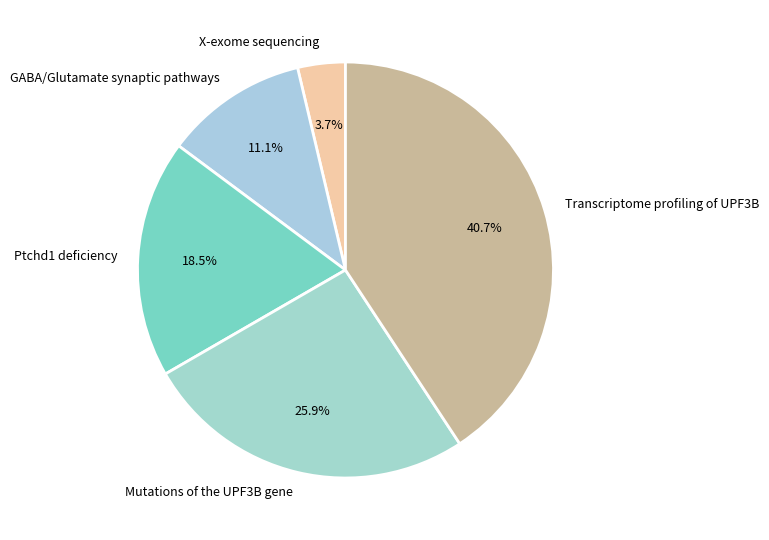

Which category has the smallest portion of the pie?

X-exome sequencing